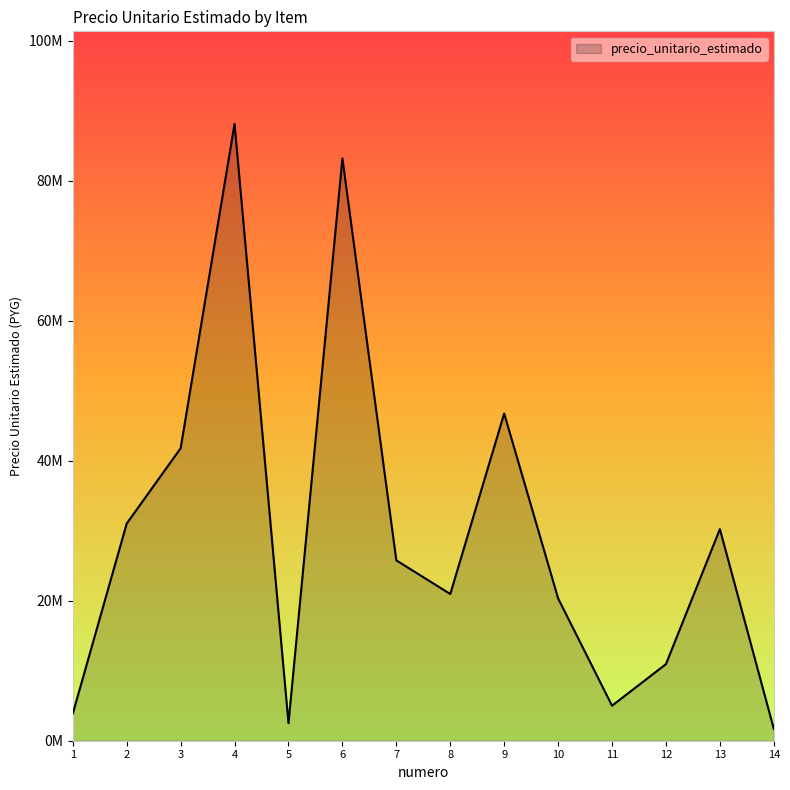

What is the sum of all values?

412154555